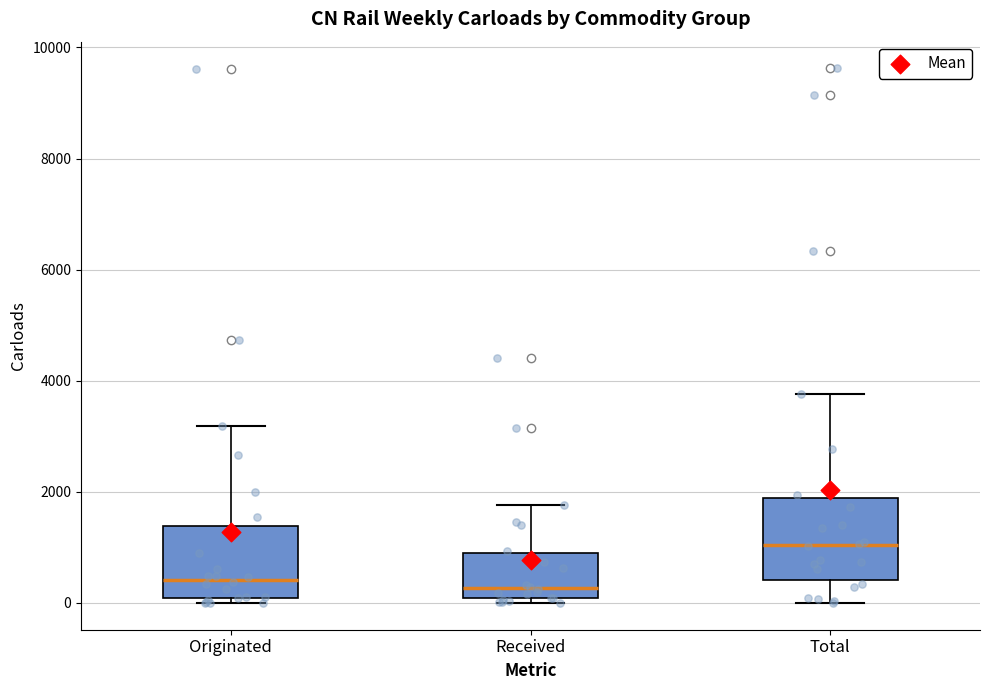

Where does the upper whisker of the box for Originated end on the y-axis? The values are not printed on the chart, so give them approximately, as read against the axis.

3200